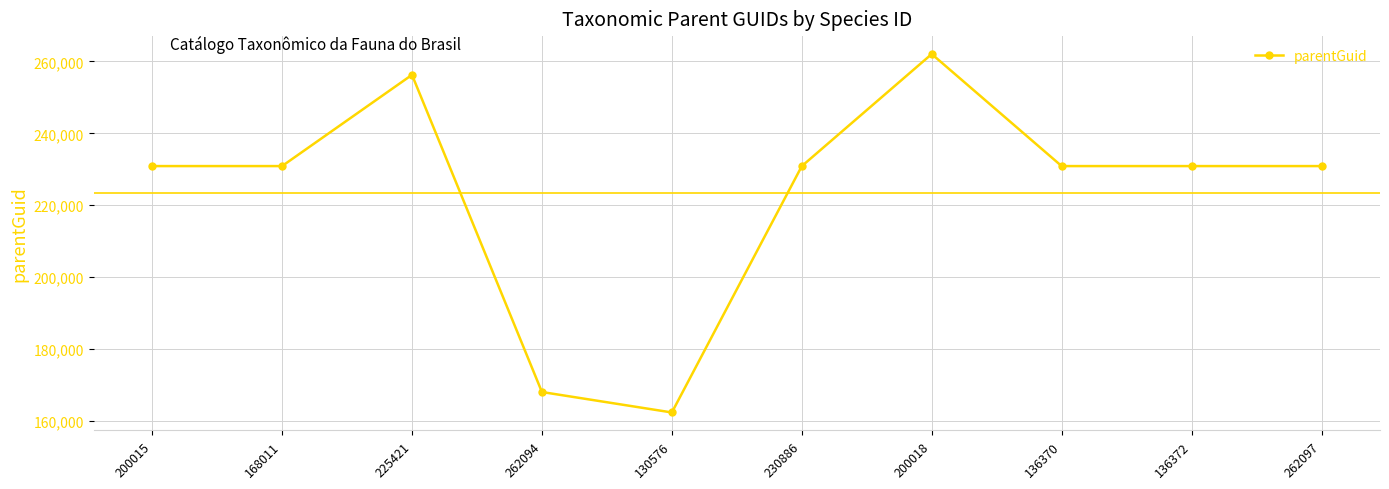

What is the ratio of the value at 225421 to the value at 262094?

1.5